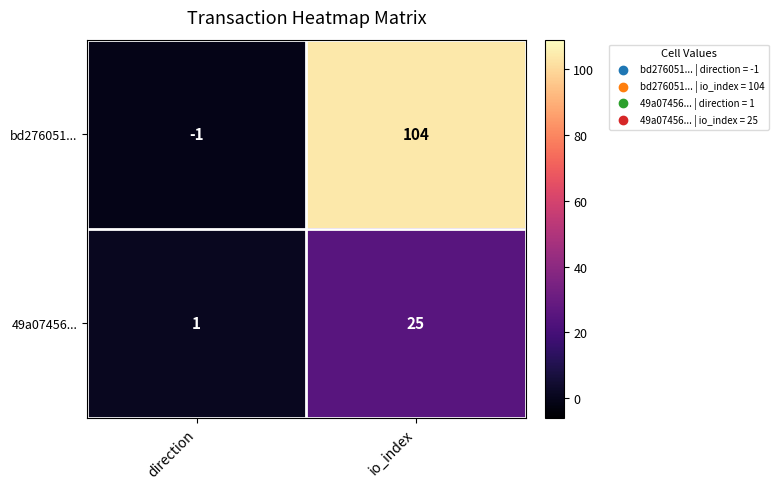

What is the average value of the bd276051... series?

52